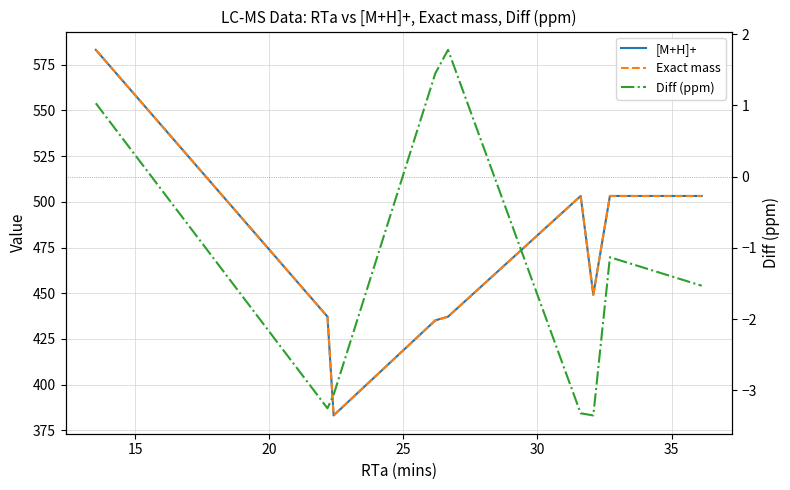

How many lines are shown in the chart?

3